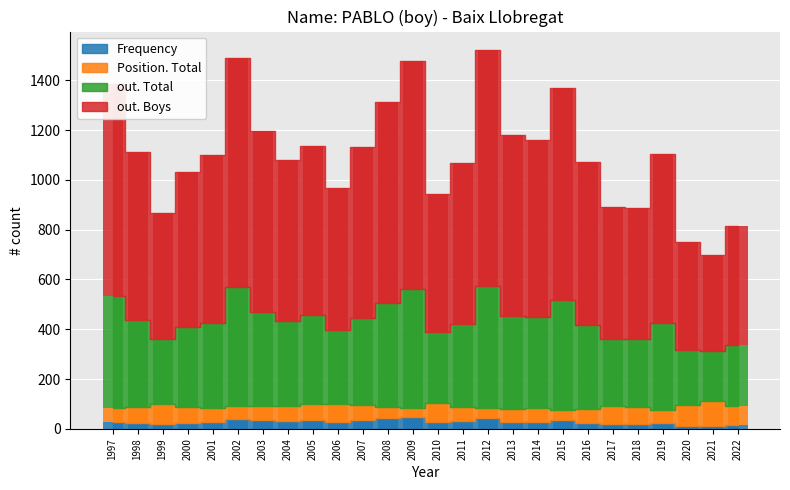

How many groups of bars are there?

26